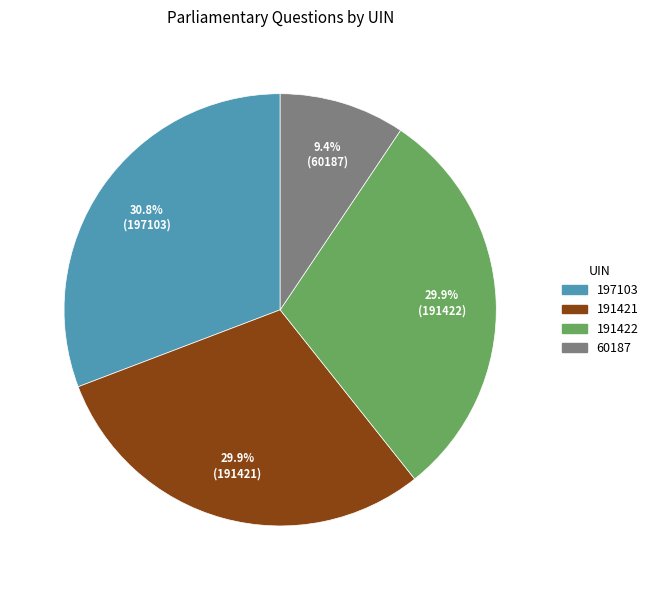

What is the smallest slice in the pie chart?

60187